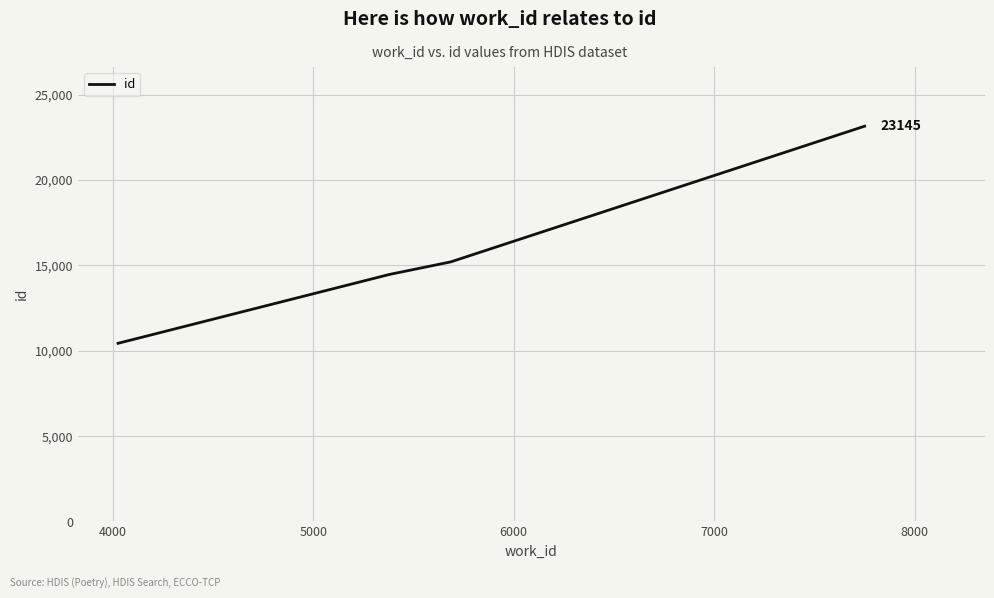

True or false: there are more than 2 points higher than both neighbors.

False